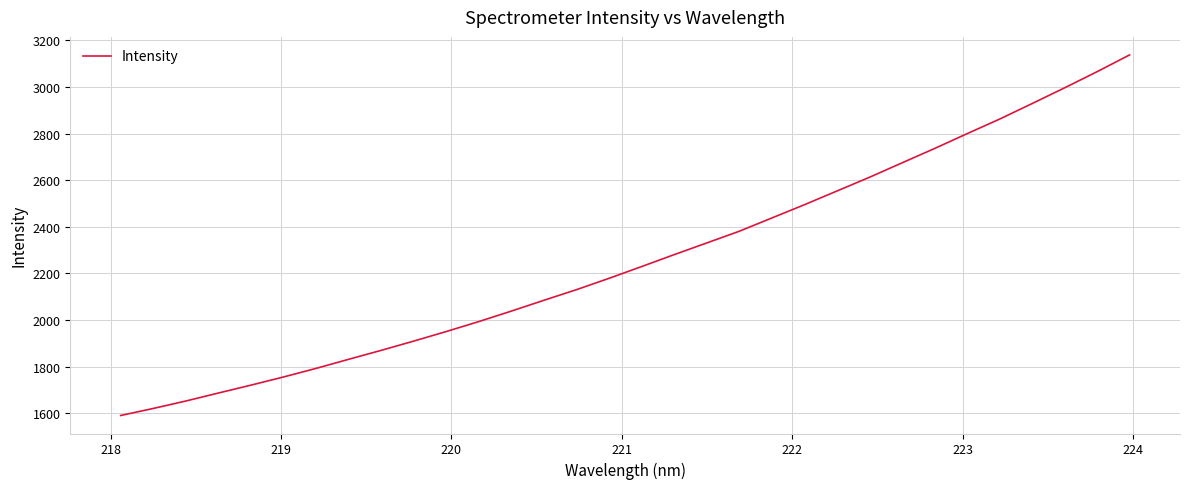

What is the difference between the maximum and minimum values?

1546.3